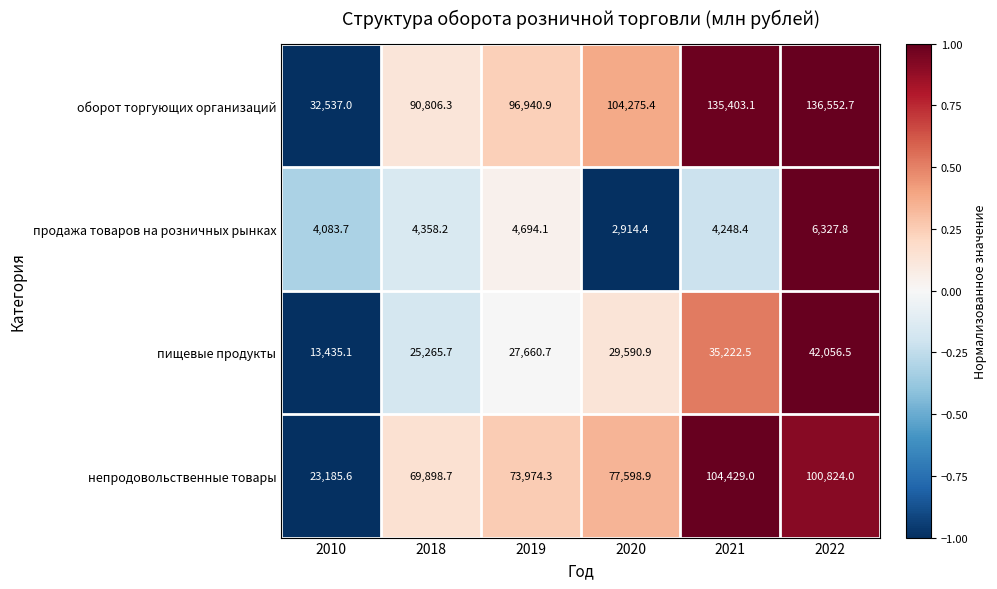

What is the difference between the maximum and minimum values in the оборот торгующих организаций series?

104015.7